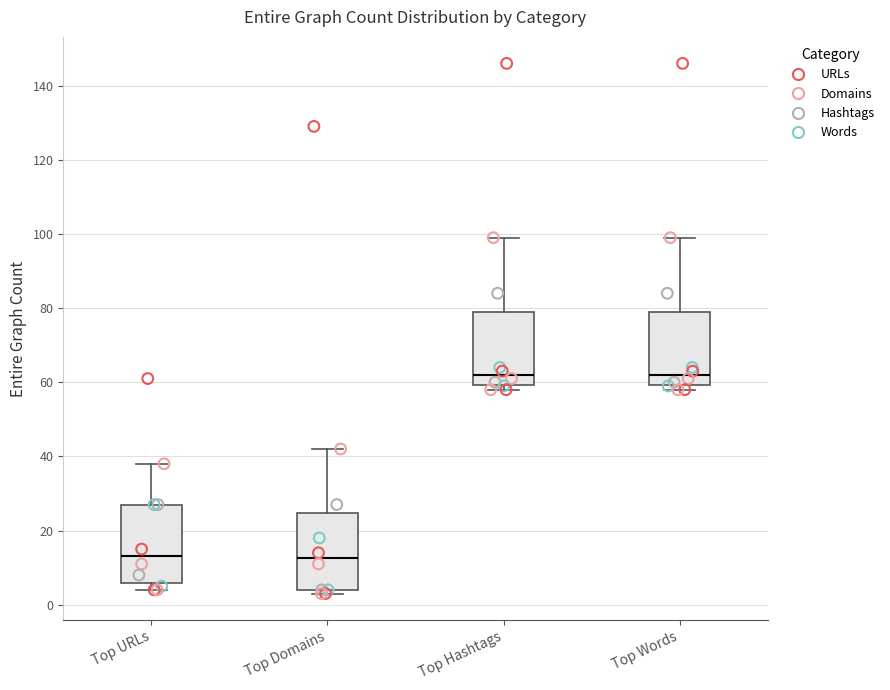

Reading left to right, read every box against the y-axis: the position of its median line, the range the box covers, and the ends of its whiskers. The values are not printed on the chart, so give them approximately, as read against the axis.

Top URLs: median 14, box 6 to 28, whiskers 4 to 38
Top Domains: median 12, box 4 to 24, whiskers 4 (just below the box's lower edge) to 42
Top Hashtags: median 62, box 60 to 80, whiskers 58 to 100
Top Words: median 62, box 60 to 80, whiskers 58 to 100